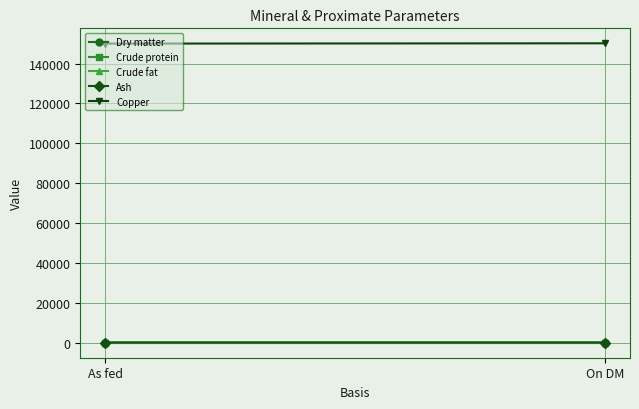

Reading left to right, extract all data points from this chart.

Dry matter: As fed=99.9	On DM=100.0
Crude protein: As fed=0.0	On DM=0.0
Crude fat: As fed=0.0	On DM=0.0
Ash: As fed=99.9	On DM=100.0
Copper: As fed=150000.0	On DM=150150.0